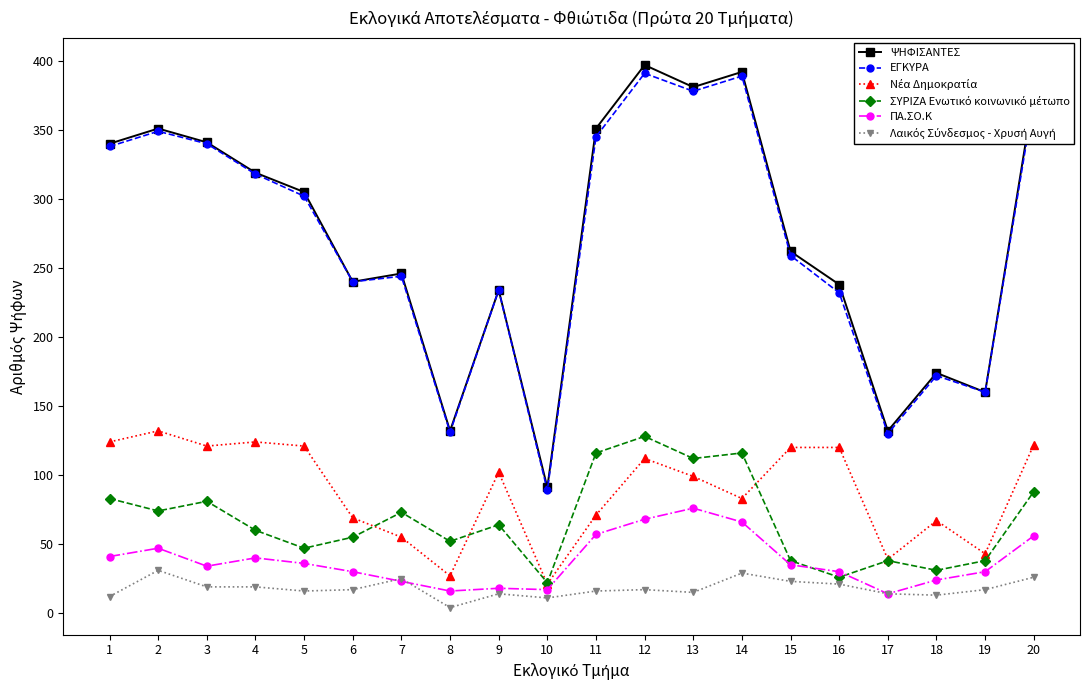

True or false: ΕΓΚΥΡΑ has a value of 234 at 9.

True